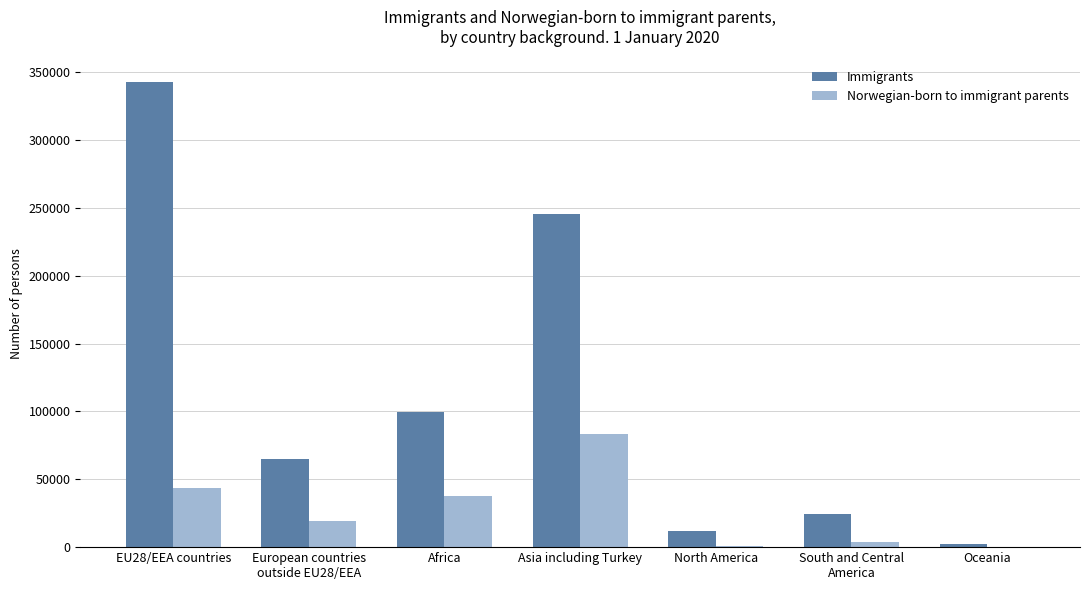

What are all the series names shown in the legend?

Immigrants, Norwegian-born to immigrant parents